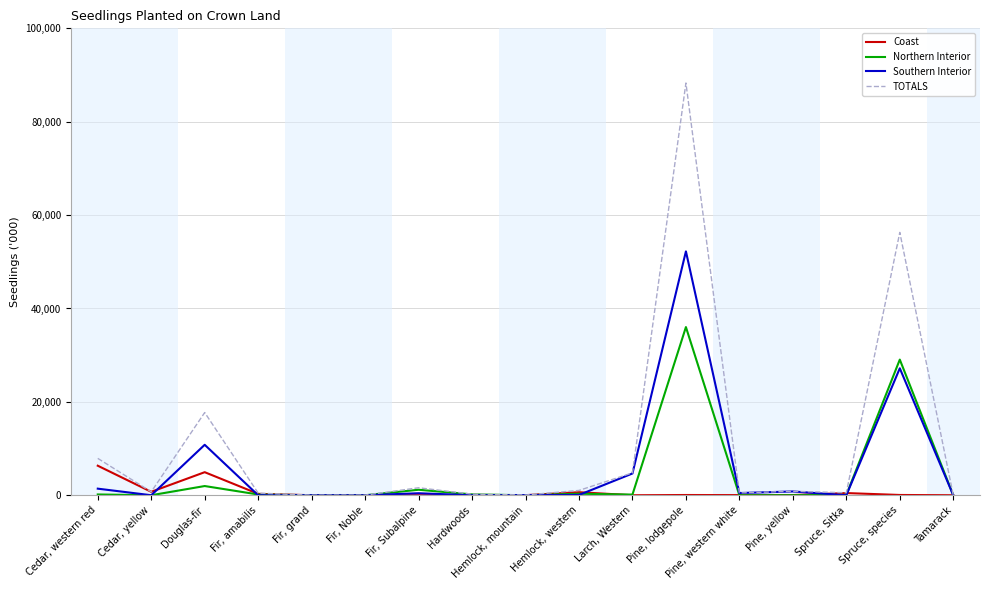

True or false: Southern Interior has a value of 0 at Cedar, yellow.

True